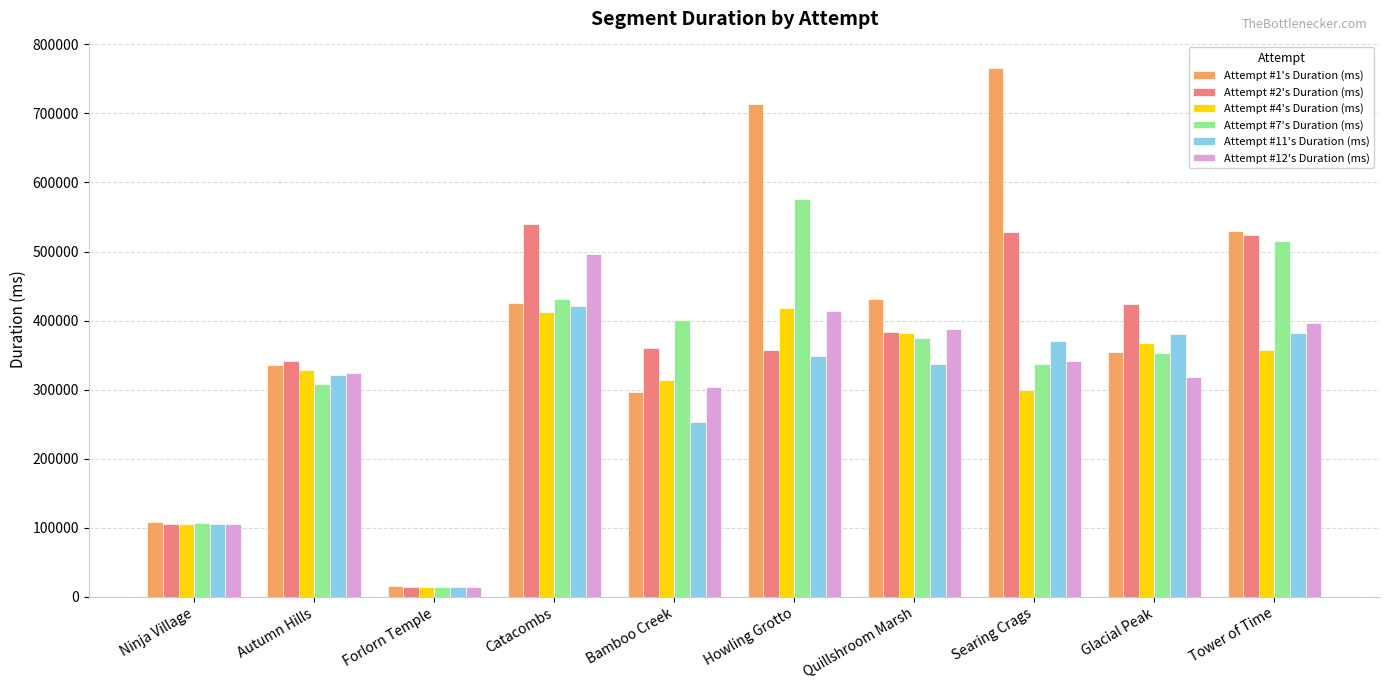

What are all the series names shown in the legend?

Attempt #1's Duration (ms), Attempt #2's Duration (ms), Attempt #4's Duration (ms), Attempt #7's Duration (ms), Attempt #11's Duration (ms), Attempt #12's Duration (ms)